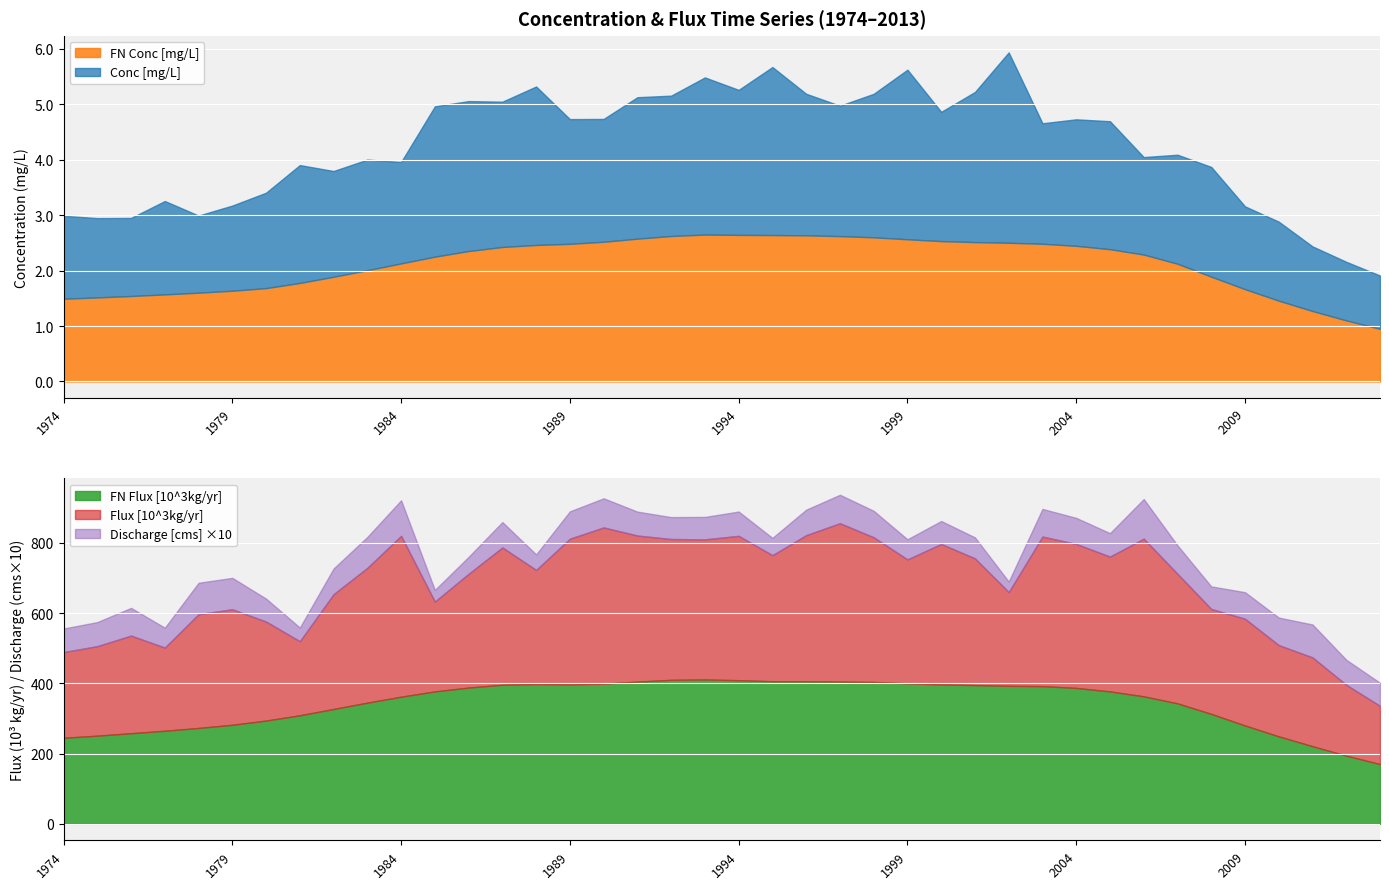

At which category does FN Flux [10^3kg/yr] reach its first local valley?

1989